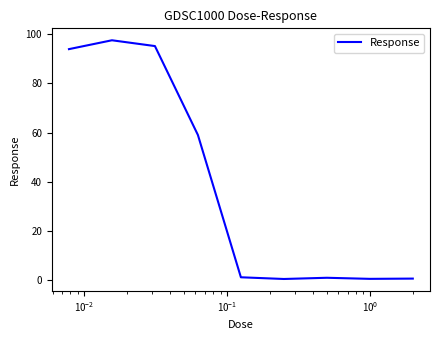

What is the greatest value displayed?

97.6